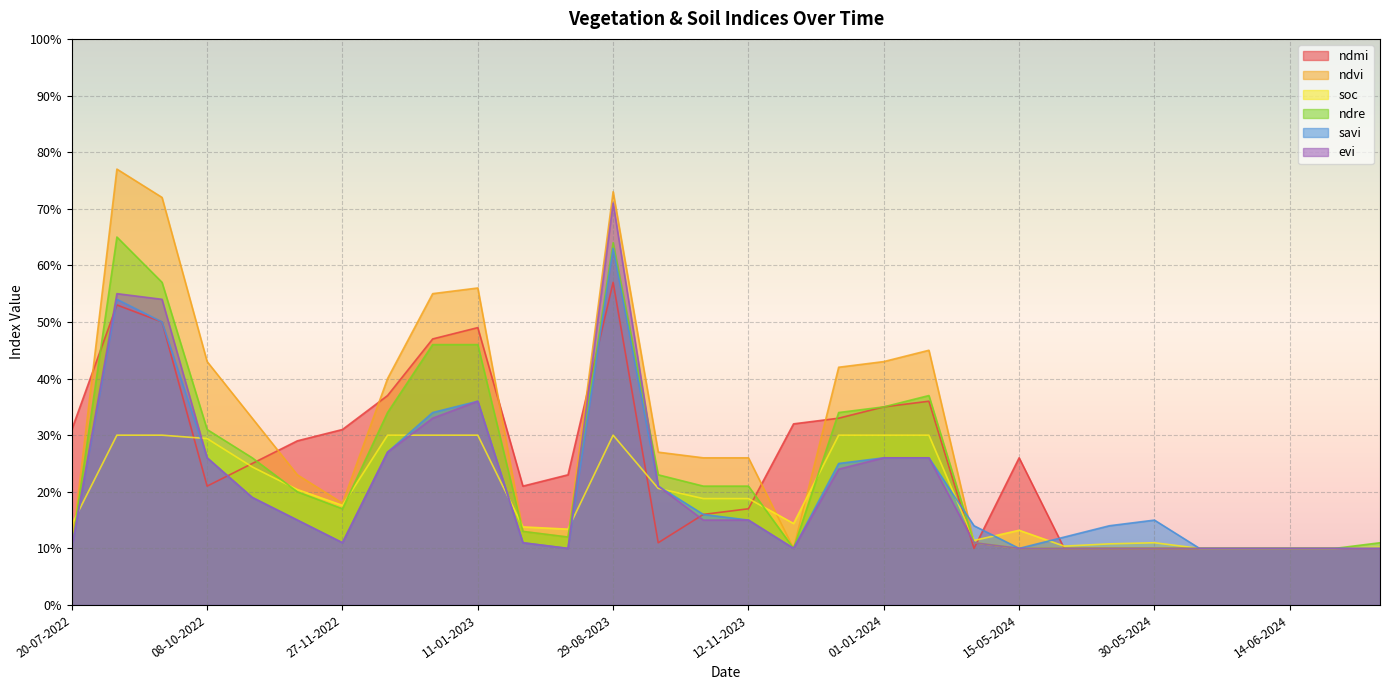

List the series in order of their peak value, highest first.

ndvi, evi, ndre, savi, ndmi, soc